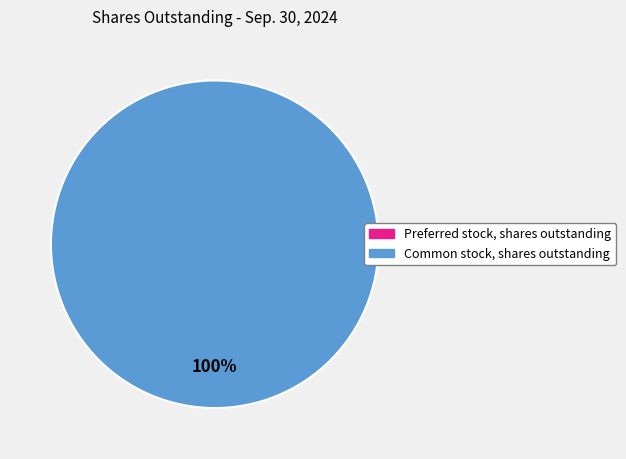

Is there a majority slice in this chart?

Yes